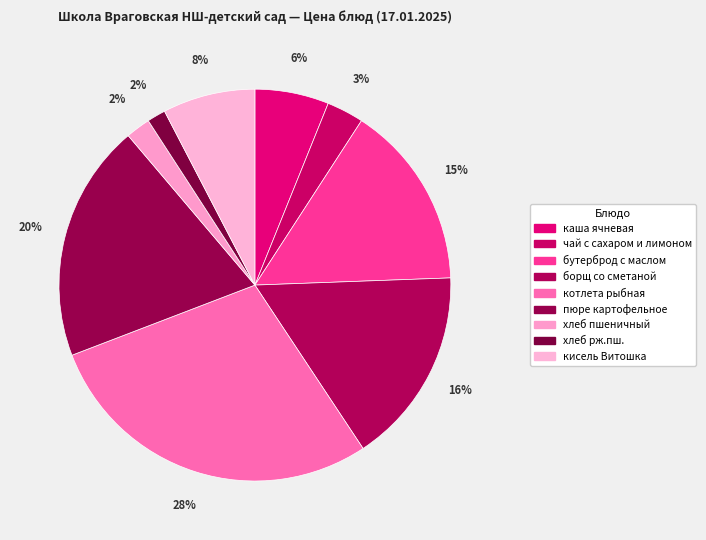

How many slices are in this pie chart?

9